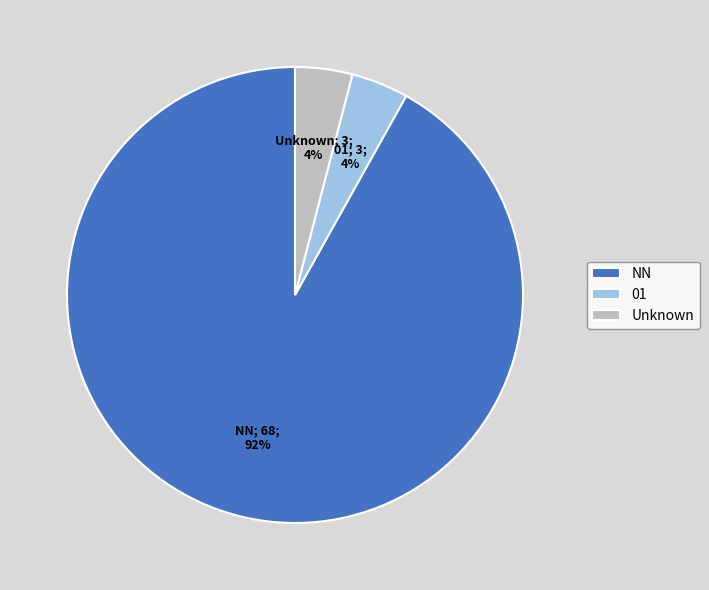

Is the sum of 01 and NN greater than half?

Yes